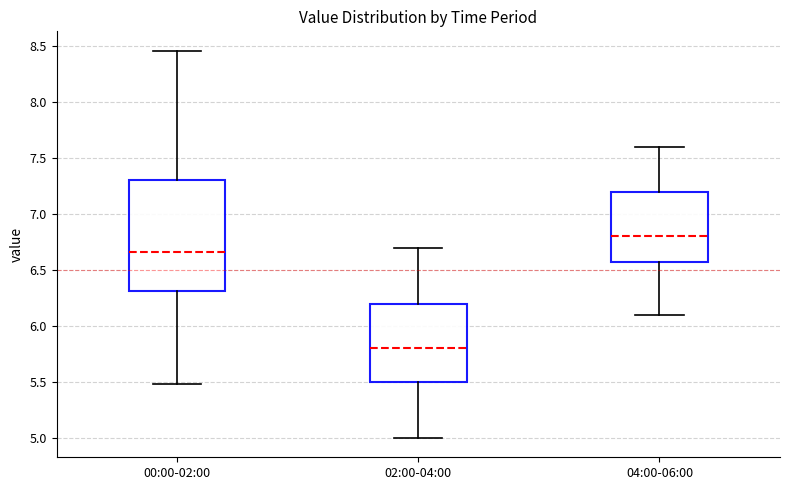

Reading left to right, transcribe this box plot: for each box, give where its median line is, the range the box spans, and where its two whiskers end, as read against the y-axis. The values are not printed on the chart, so give them approximately, as read against the axis.

00:00-02:00: median 6.65, box 6.30 to 7.30, whiskers 5.50 to 8.45
02:00-04:00: median 5.80, box 5.50 to 6.20, whiskers 5.00 to 6.70
04:00-06:00: median 6.80, box 6.60 to 7.20, whiskers 6.10 to 7.60